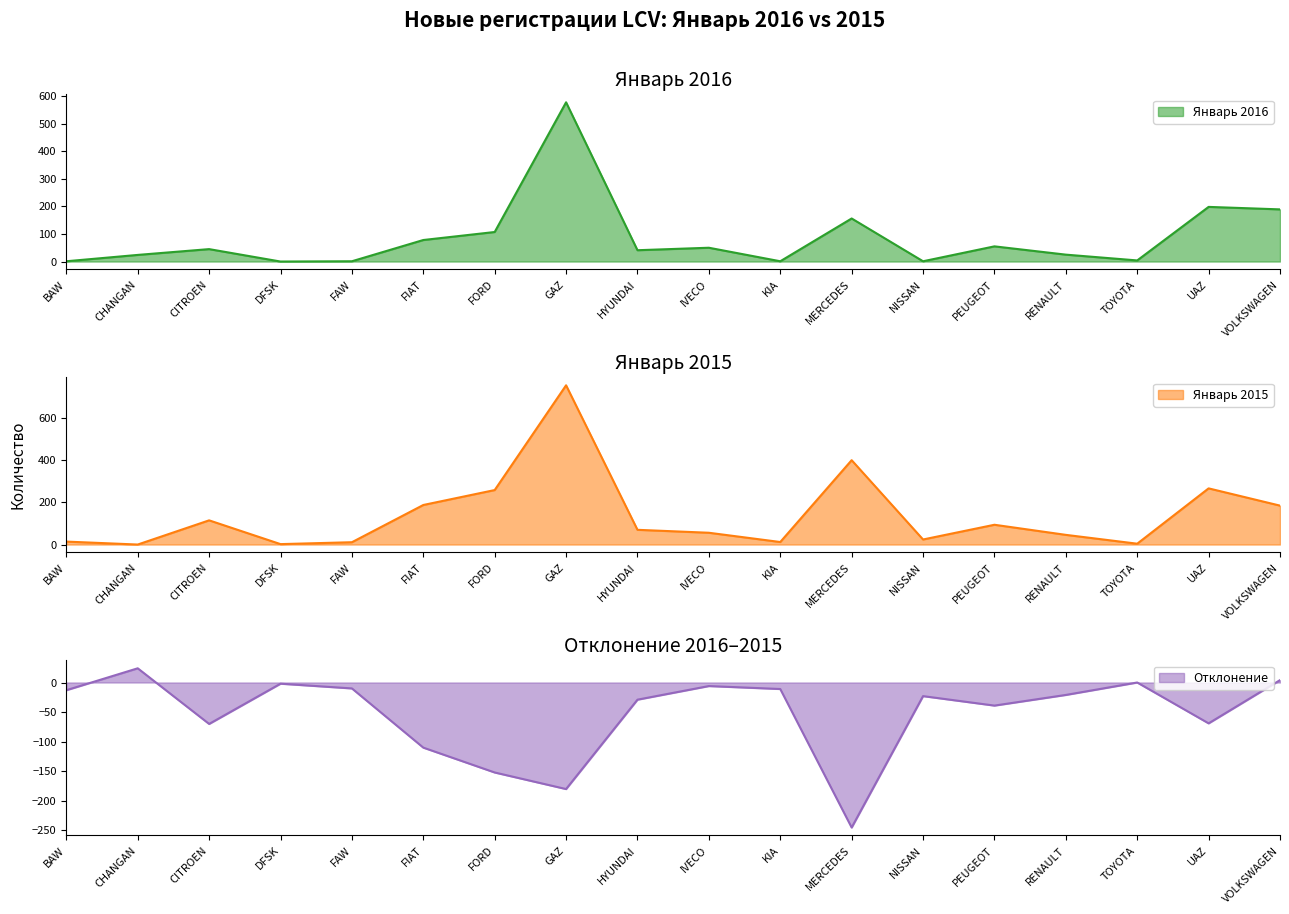

Which series has the largest range (max minus min)?

Январь 2015